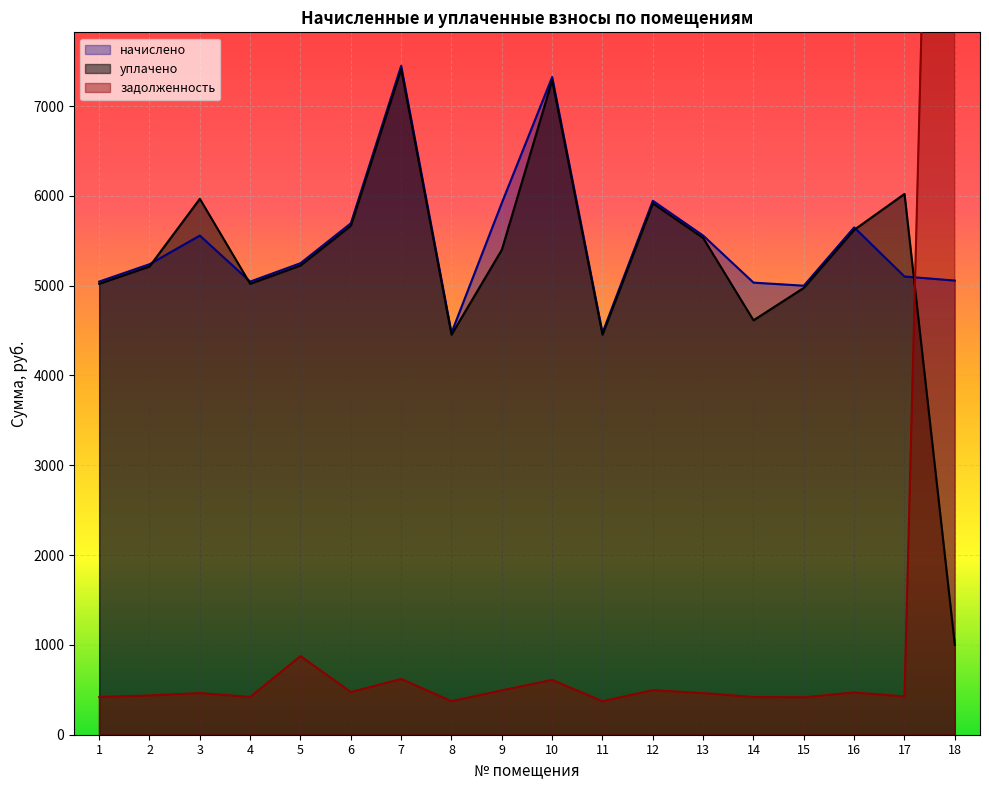

Reading left to right, transcribe all the data shown in this chart.

задолженность: 1=420.4	2=436.5	3=463.1	4=420.4	5=875.0	6=474.5	7=620.6	8=373.0	9=493.5	10=610.2	11=373.0	12=495.4	13=463.1	14=419.5	15=416.6	16=470.7	17=425.1	18=22474.1
начислено: 1=5044.9	2=5238.5	3=5557.3	4=5044.9	5=5249.9	6=5694.0	7=7447.8	8=4475.5	9=5921.8	10=7322.5	11=4475.5	12=5944.6	13=5557.3	14=5033.5	15=4999.3	16=5648.4	17=5101.8	18=5056.3
уплачено: 1=5020.6	2=5213.2	3=5966.8	4=5020.6	5=5224.5	6=5666.5	7=7411.8	8=4453.9	9=5399.7	10=7287.1	11=4453.9	12=5915.9	13=5530.5	14=4614.1	15=4975.2	16=5621.1	17=6020.8	18=1000.0